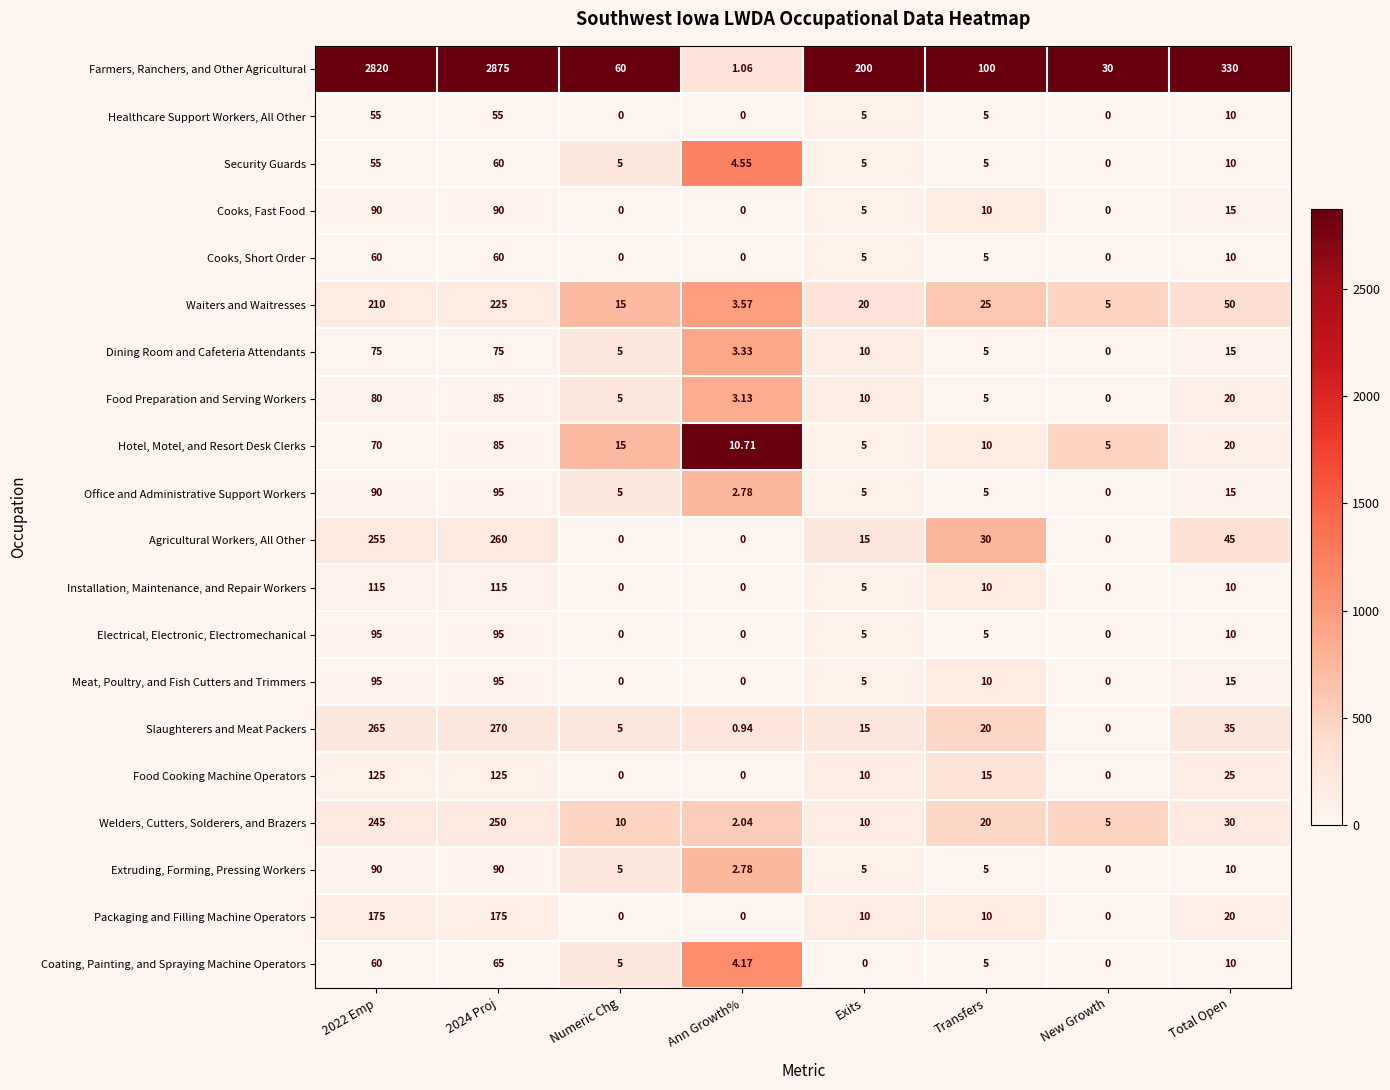

How many distinct data groups are displayed?

20